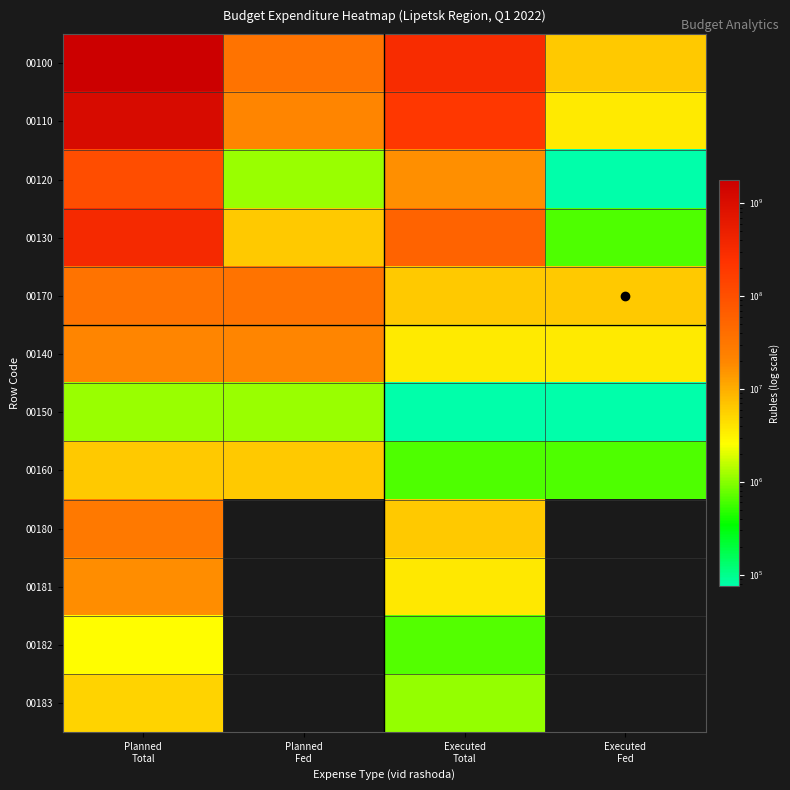

Is it true that 00140 equals 3609994.2 at Executed Total?

True